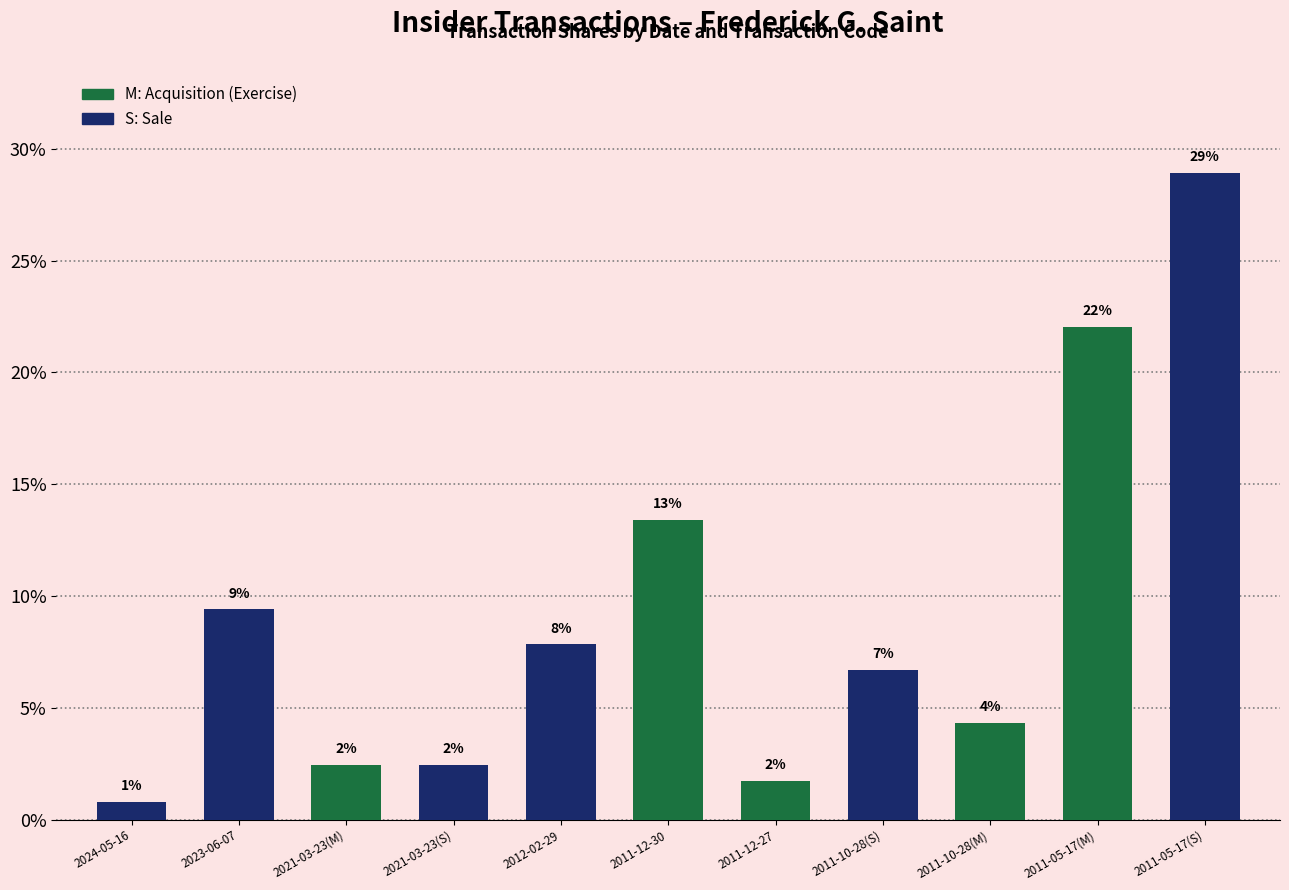

What is the label of the 2nd bar from the left?

2023-06-07